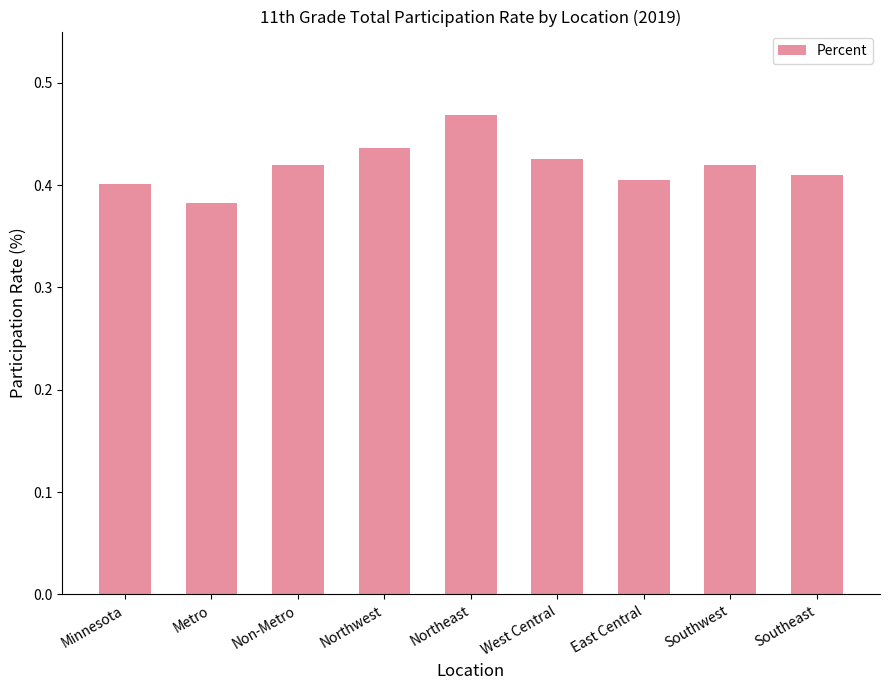

What is the label of the 8th bar from the right?

Metro